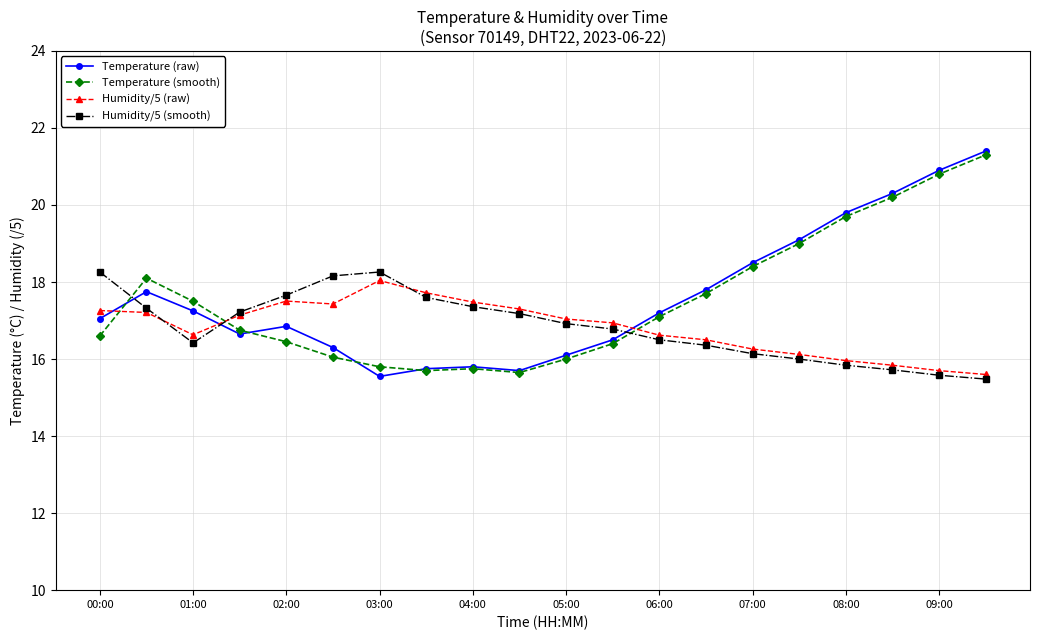

True or false: Temperature (raw) has more than 0 points higher than both neighbors.

True